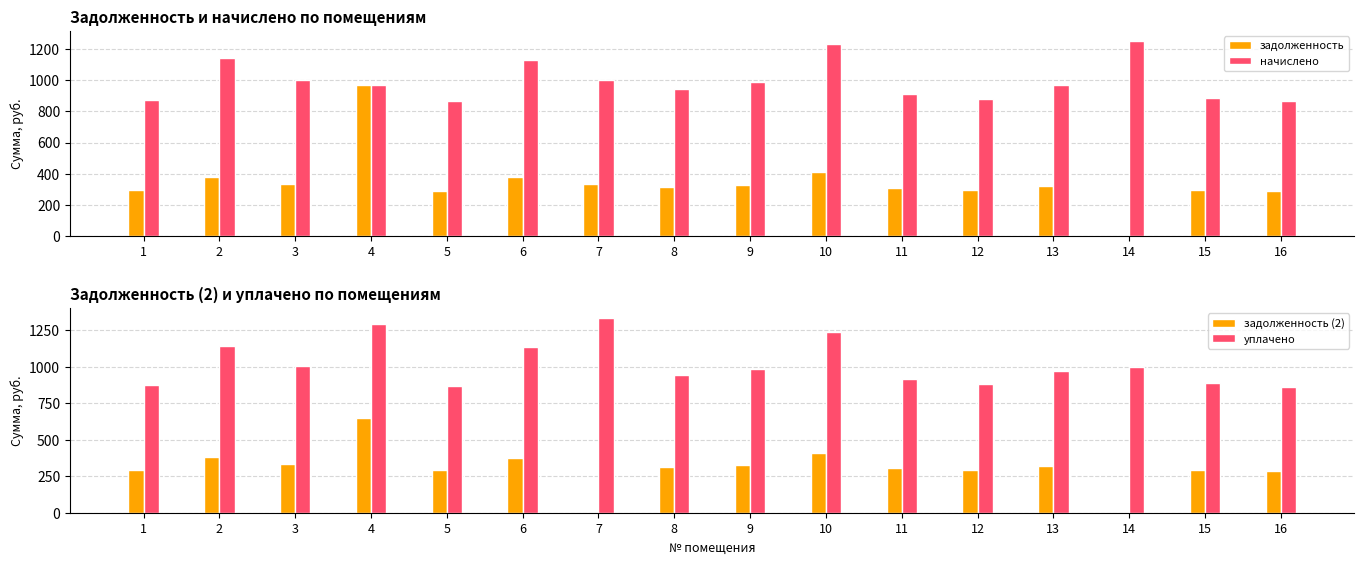

What is the average value of the уплачено series?

1020.5